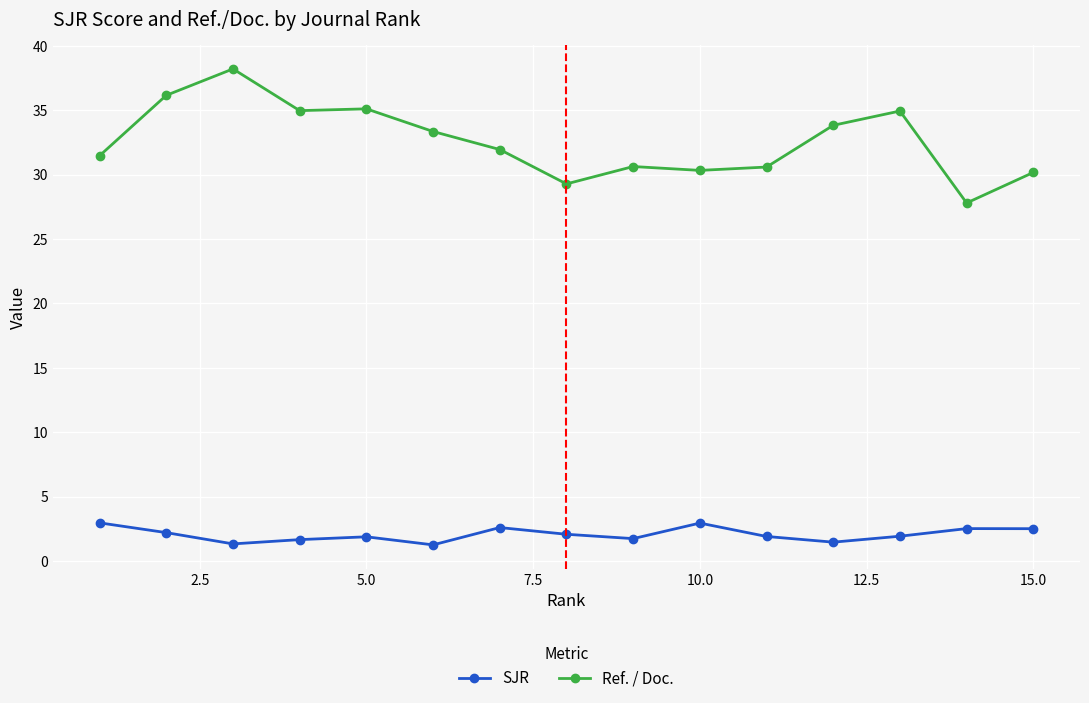

Which series has the largest range (max minus min)?

Ref. / Doc.